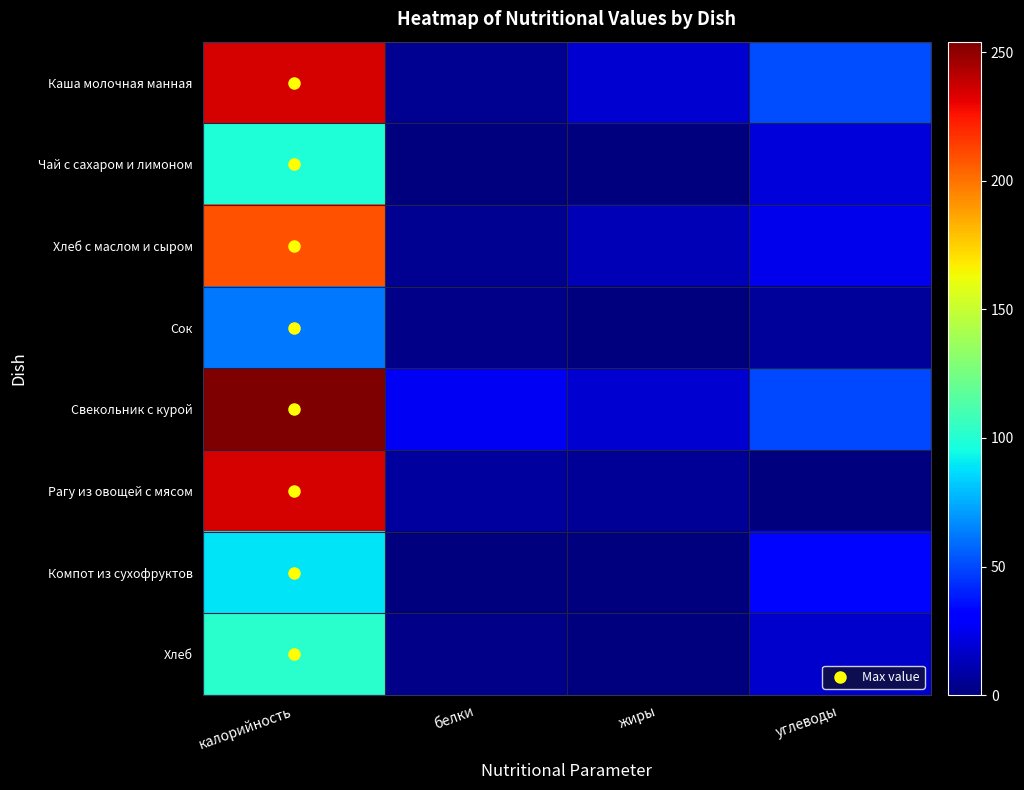

Reading left to right, what are all the values shown in this chart?

Каша молочная манная: калорийность=235.1	белки=4.8	жиры=18.1	углеводы=51.1
Чай с сахаром и лимоном: калорийность=98.6	белки=0.0	жиры=0.7	углеводы=19.9
Хлеб с маслом и сыром: калорийность=208.8	белки=4.7	жиры=12.2	углеводы=24.1
Сок: калорийность=62.0	белки=2.1	жиры=0.5	углеводы=6.6
Свекольник с курой: калорийность=254.1	белки=26.0	жиры=18.7	углеводы=49.7
Рагу из овощей с мясом: калорийность=235.0	белки=7.8	жиры=5.6	углеводы=0.4
Компот из сухофруктов: калорийность=89.2	белки=0.2	жиры=0.1	углеводы=33.3
Хлеб: калорийность=102.0	белки=2.5	жиры=0.5	углеводы=17.4